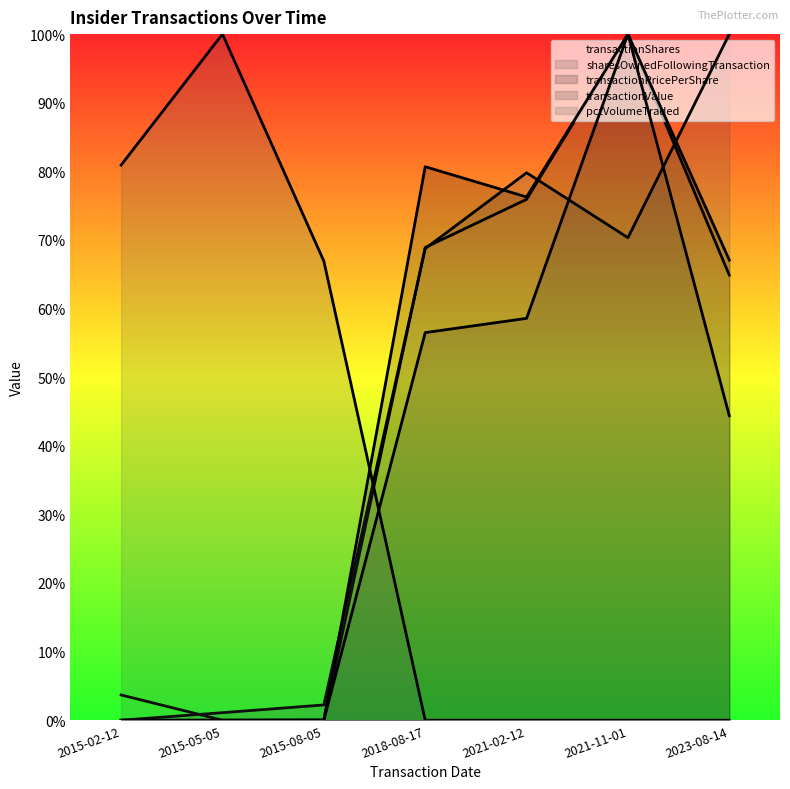

Reading left to right, what are all the values shown in this chart?

transactionShares: 0.0	0.0	0.0	0.7	0.8	1.0	0.6
sharesOwnedFollowingTransaction: 0.0	0.0	0.0	0.7	0.8	0.7	1.0
transactionPricePerShare: 0.0	0.0	0.0	0.8	0.8	1.0	0.7
transactionValue: 0.0	0.0	0.0	0.6	0.6	1.0	0.4
pctVolumeTraded: 0.8	1.0	0.7	0.0	0.0	0.0	0.0